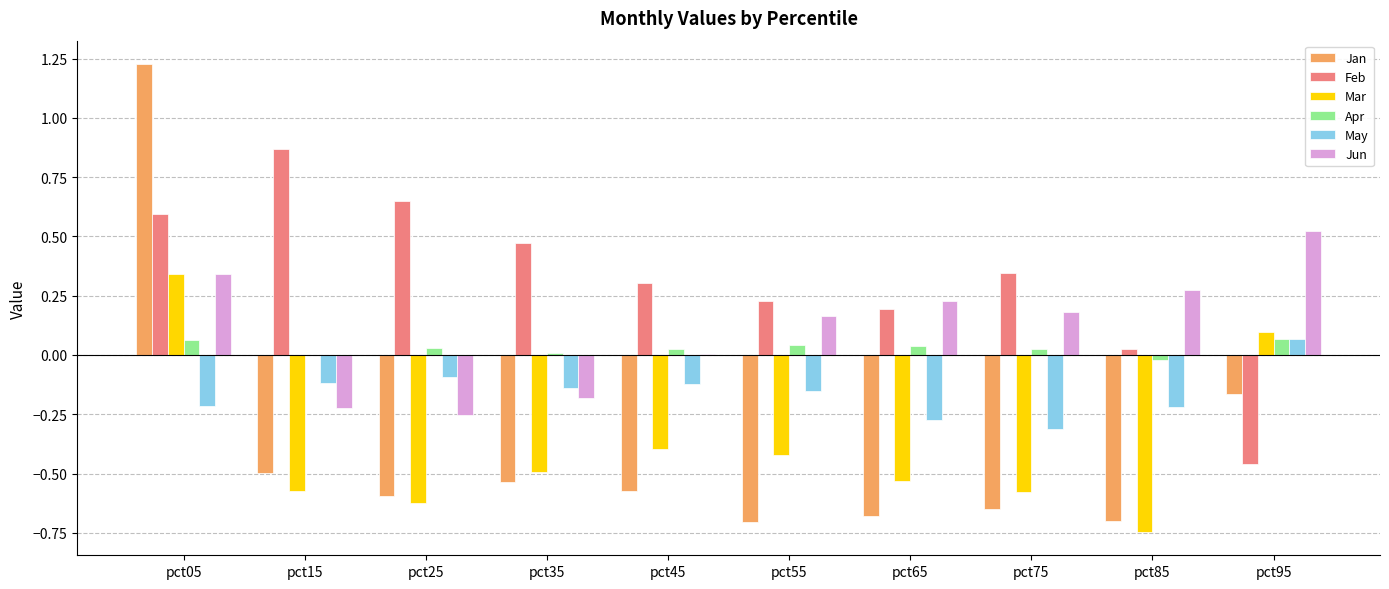

Is the value of Jan at pct65 greater than the value of Jun at pct35?

No